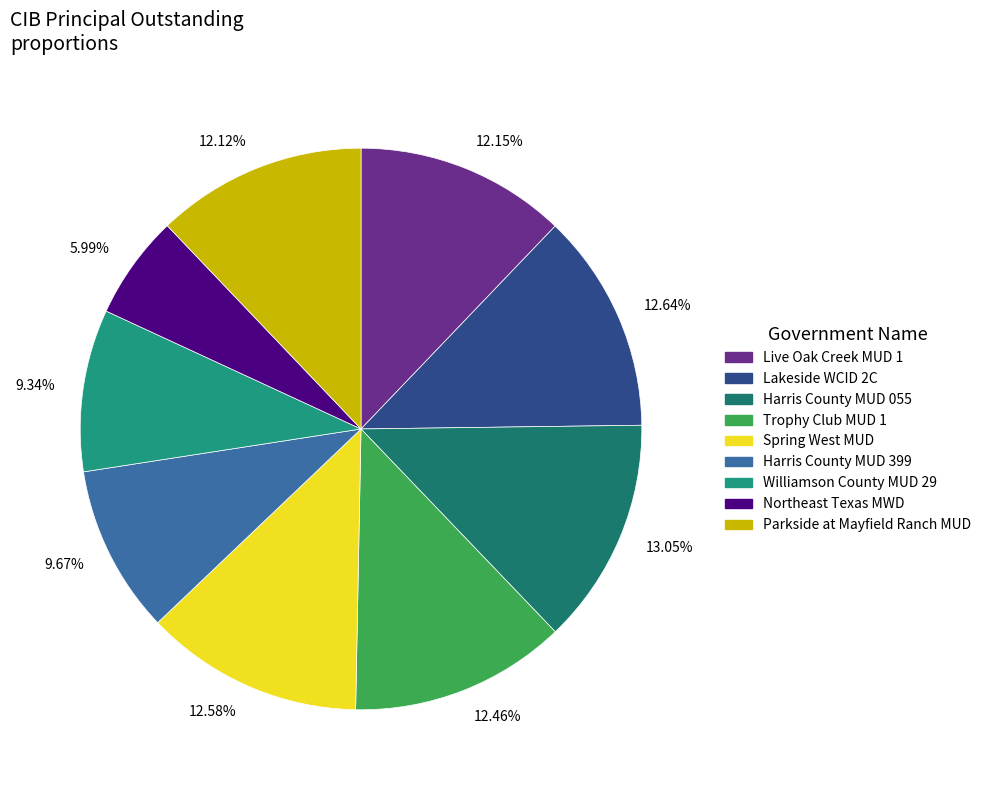

Do 12.64% and 5.99% together represent more than half of the pie?

No